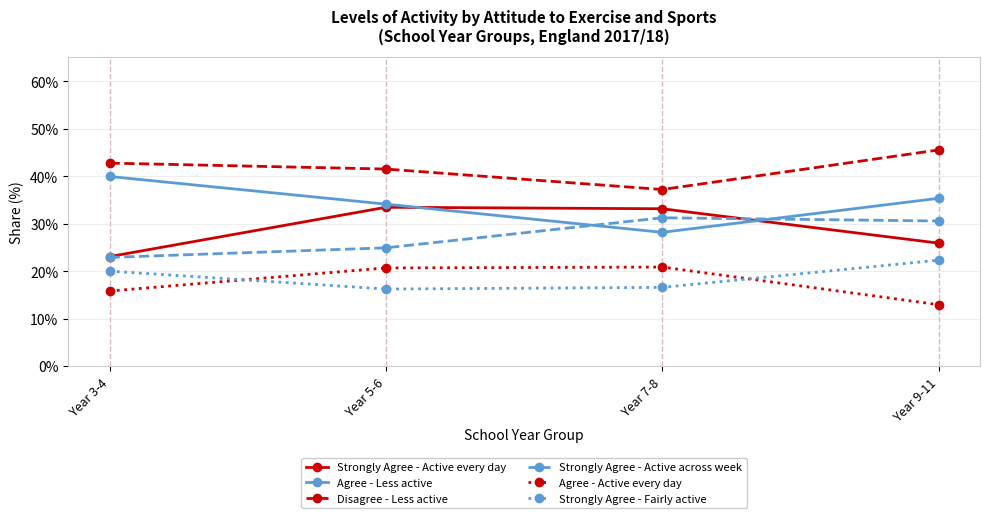

What position from the right is Year 3-4?

4